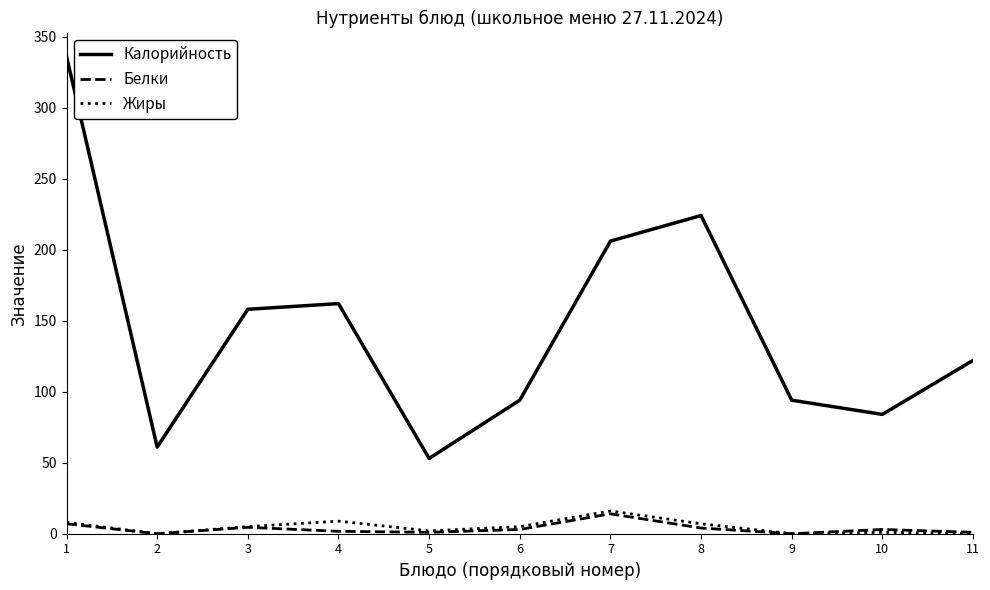

Is this an area chart (filled region under the line)?

No